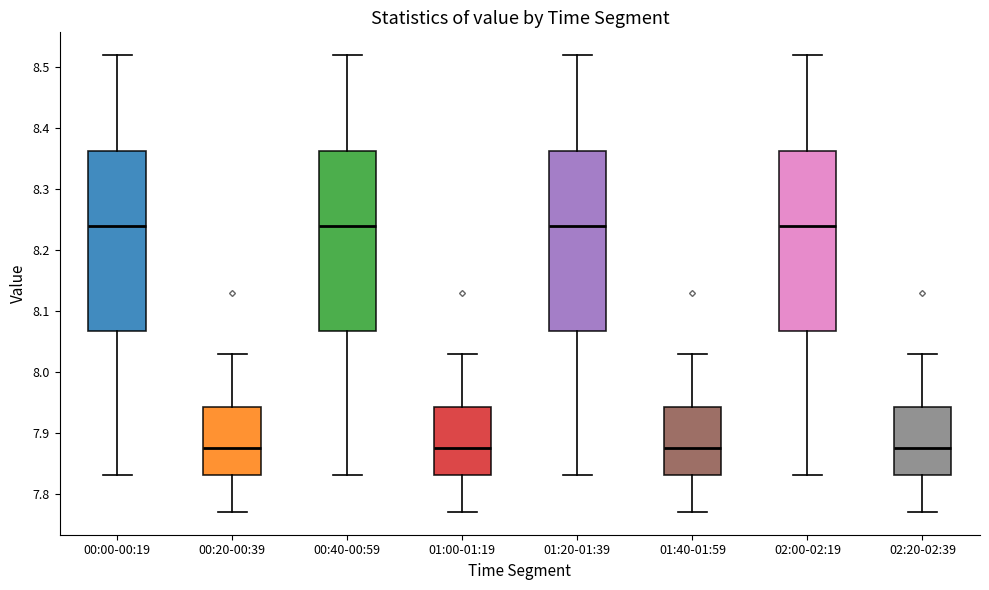

Where does the lower whisker of the box for 02:20-02:39 end on the y-axis? The values are not printed on the chart, so give them approximately, as read against the axis.

7.77